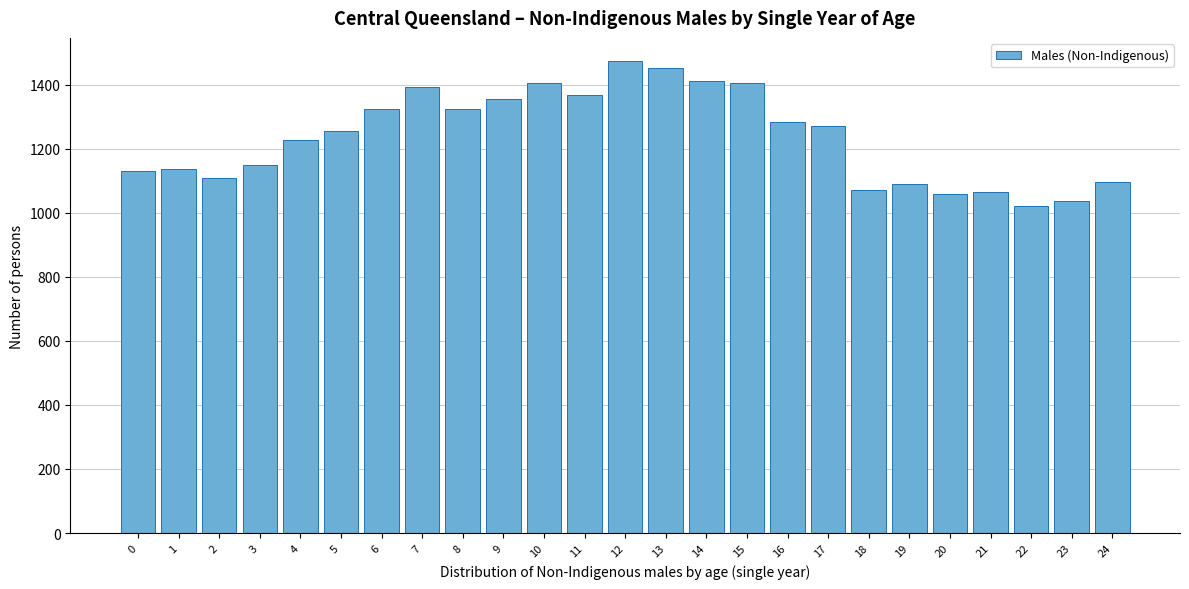

Is it true that the value at 11 is 1963?

False